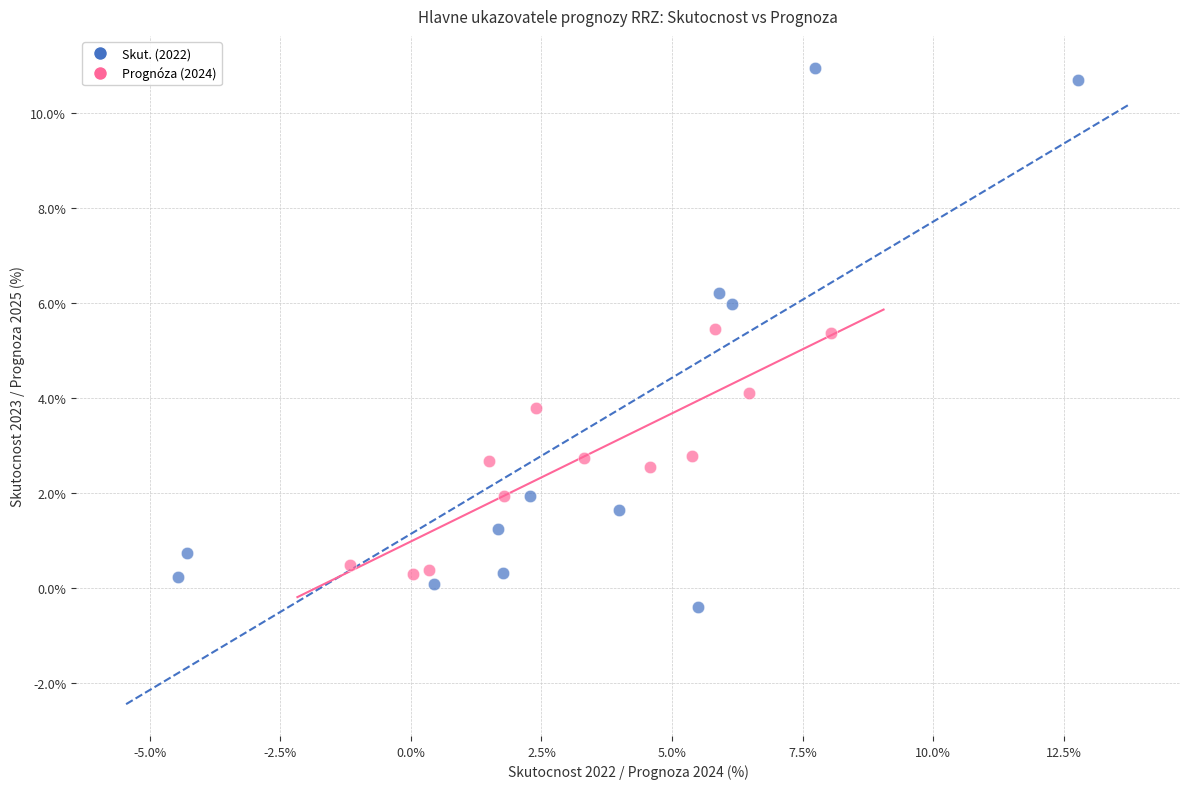

Which series reaches the maximum Y coordinate?

Skut. (2022)